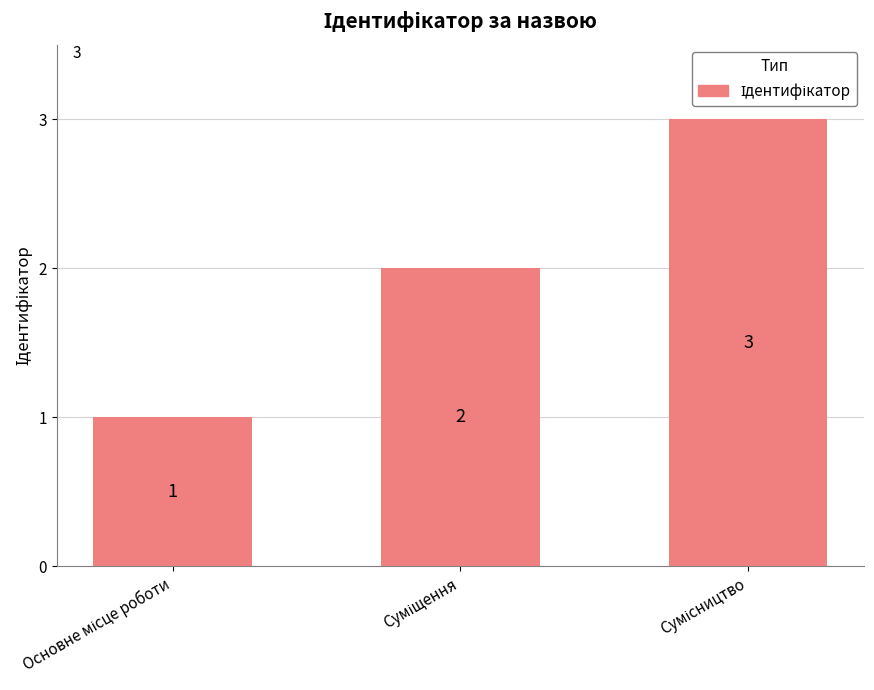

What is the greatest value displayed?

3